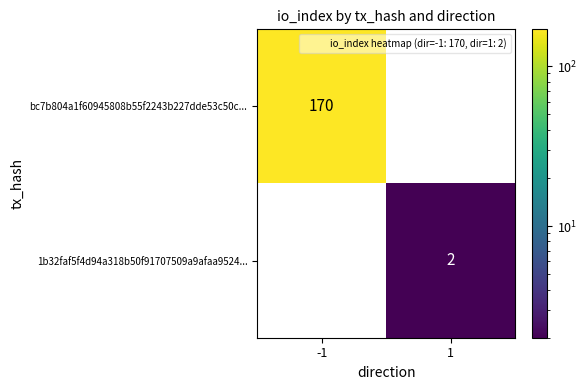

What is the spread (max minus min) of values at 1?

2